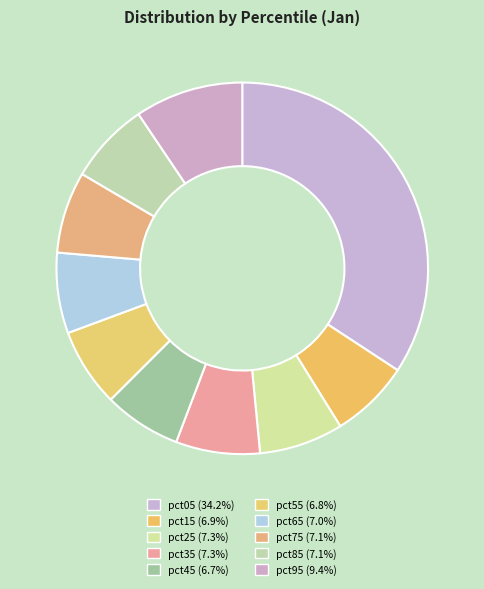

Does pct75 account for over 50% of the chart?

No